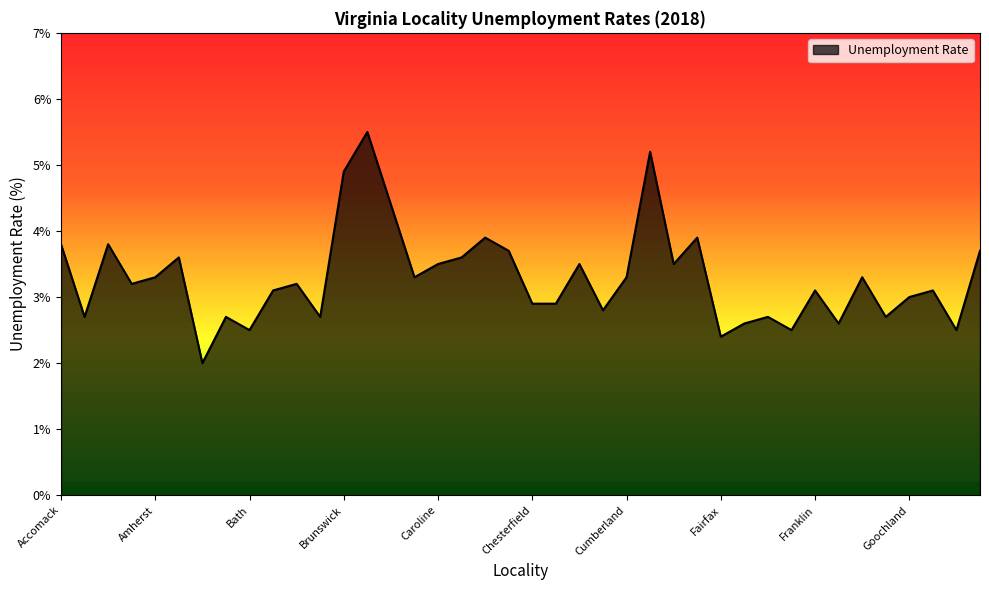

What is the greatest value displayed?

5.5